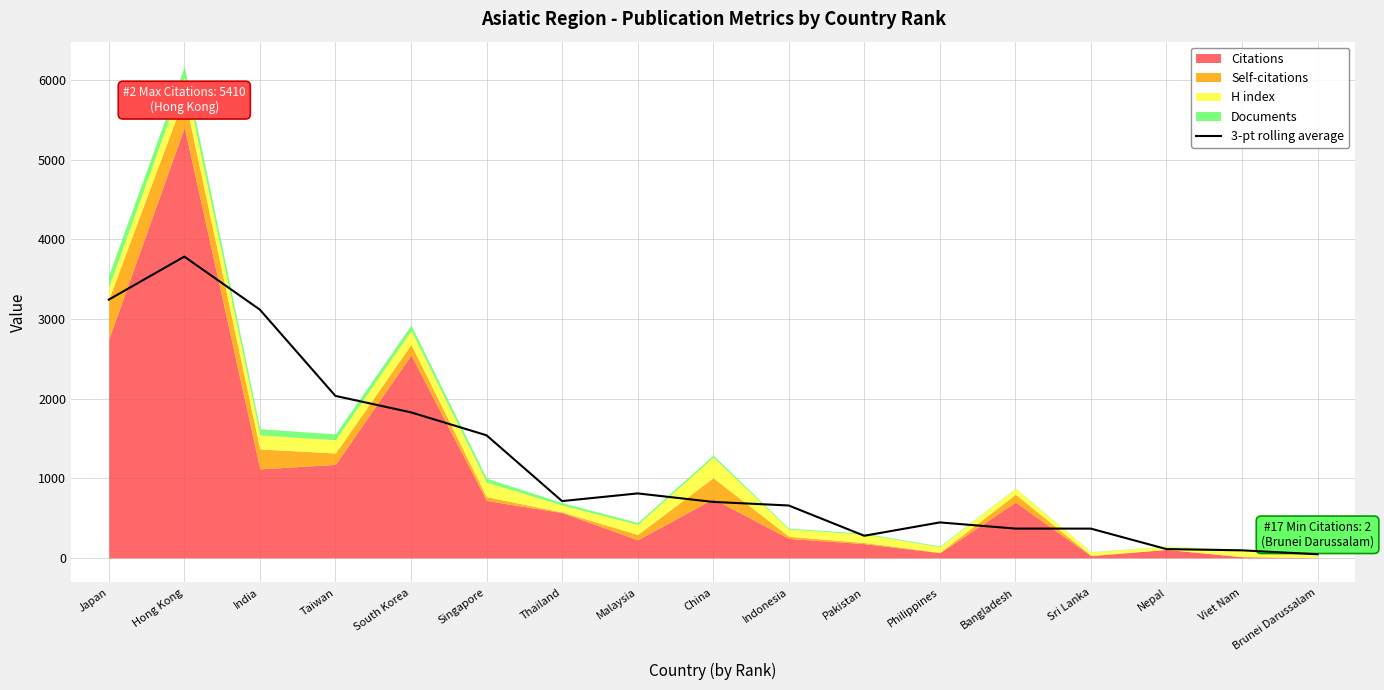

How many points are lower than both their immediate neighbors (excluding endpoints)?

2